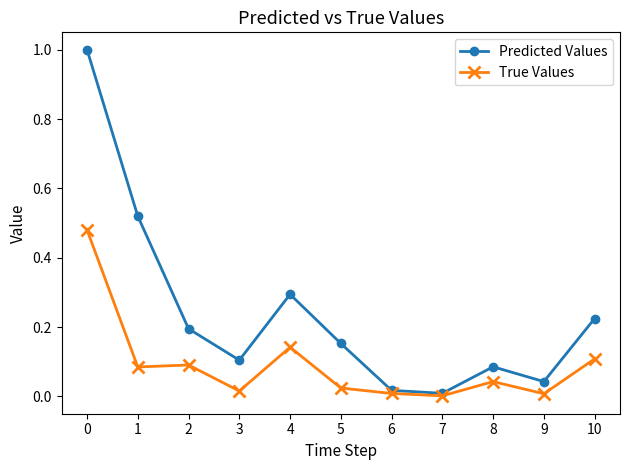

Is it true that True Values equals 0.1 at 8?

False